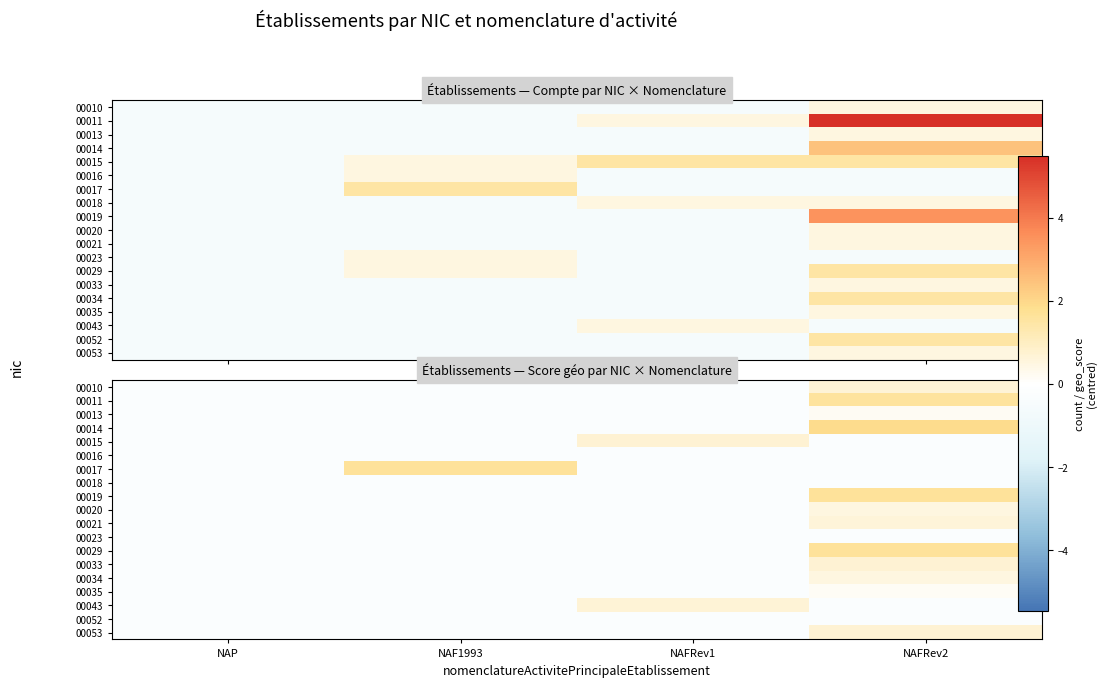

Where is 00010 nearest to the value 0?

NAP